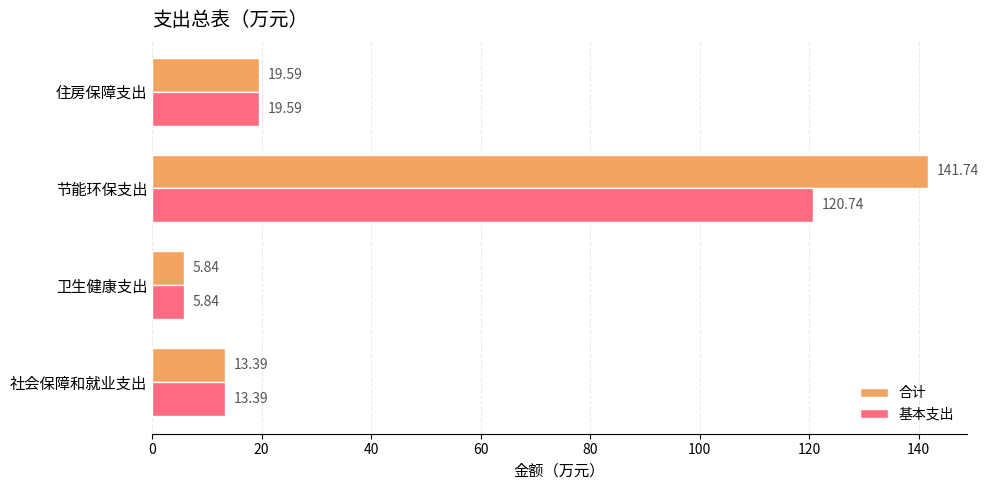

What is the spread (max minus min) of values at 节能环保支出?

21.0